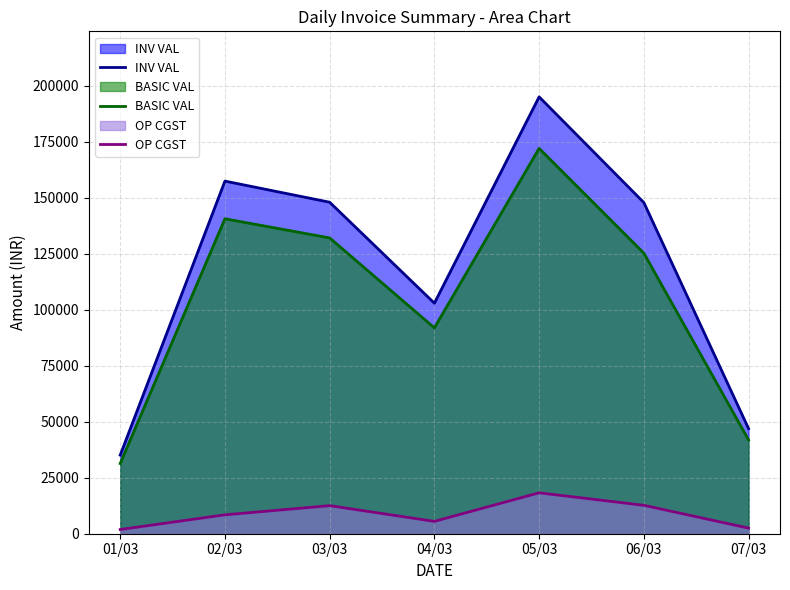

What are all the series names shown in the legend?

INV VAL, BASIC VAL, OP CGST